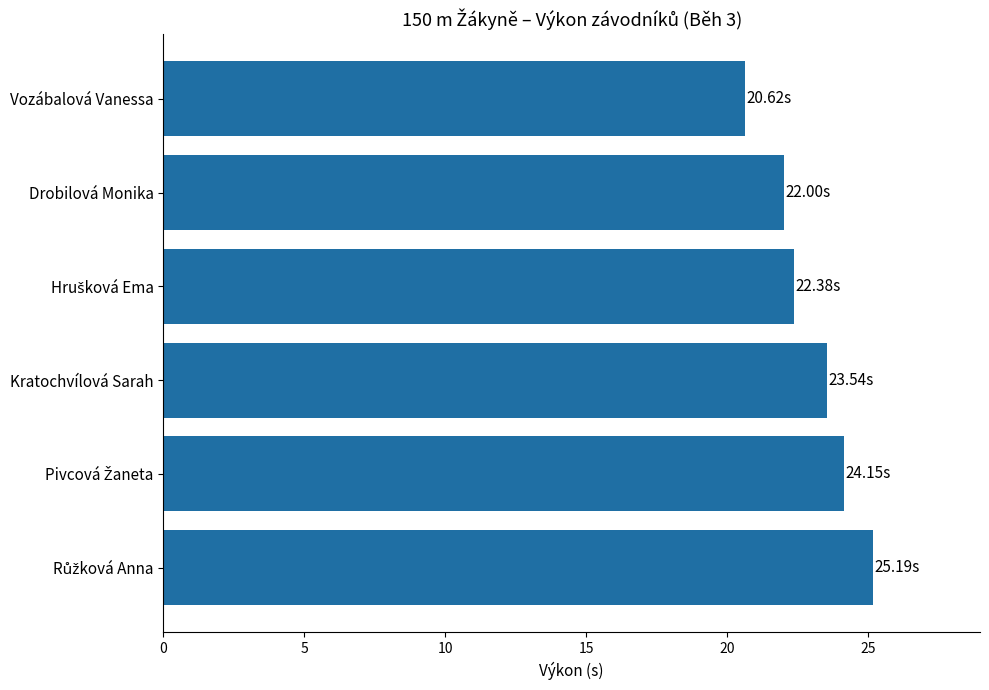

Which category has the lowest value across all series?

Vozábalová Vanessa